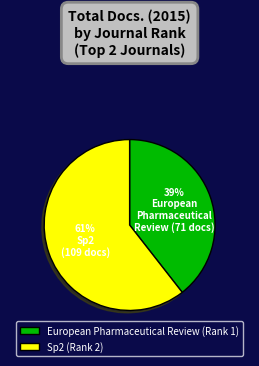

To the nearest percent, what portion does Sp2 (Rank 2) represent?

61%